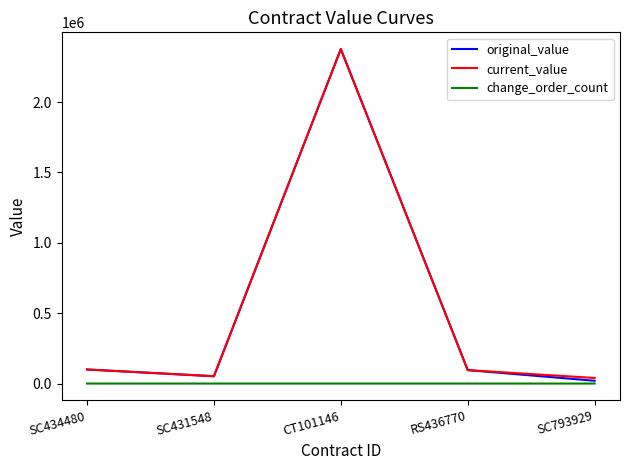

Where does the original_value series first go above 95553?

SC434480